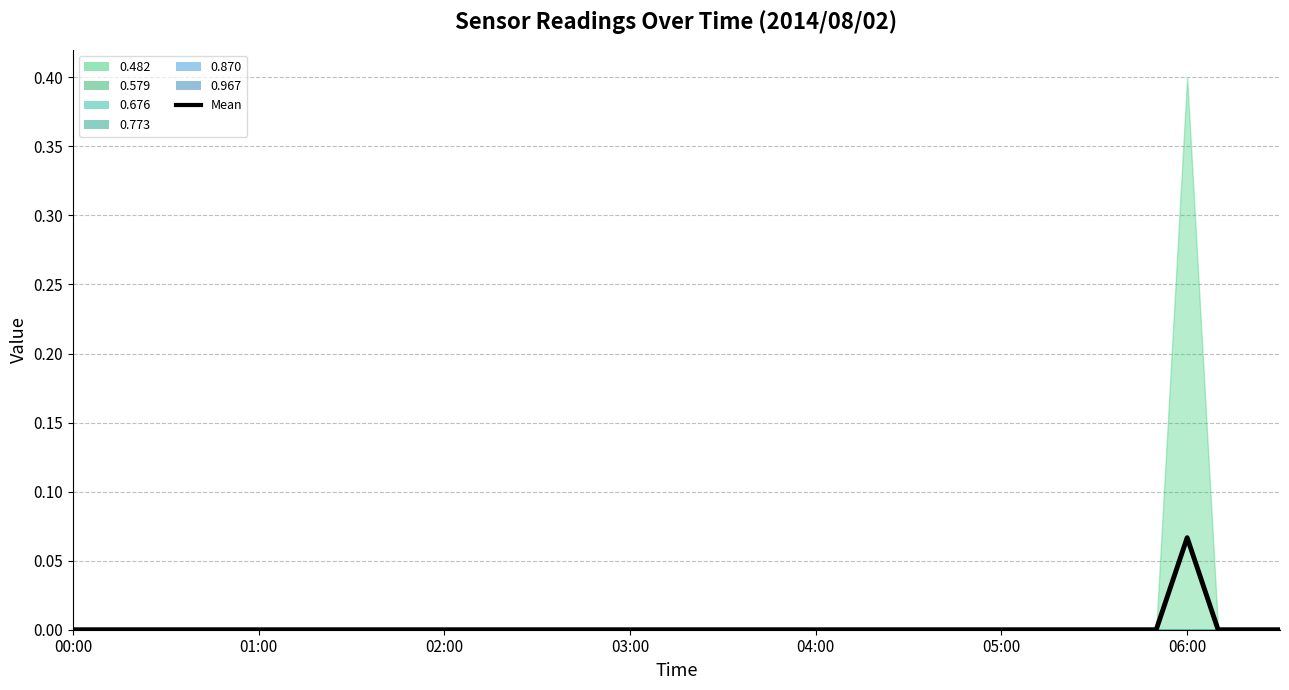

Reading right to left, what are all the values shown in this chart?

0.0	0.0	0.0	0.1	0.0	0.0	0.0	0.0	0.0	0.0	0.0	0.0	0.0	0.0	0.0	0.0	0.0	0.0	0.0	0.0	0.0	0.0	0.0	0.0	0.0	0.0	0.0	0.0	0.0	0.0	0.0	0.0	0.0	0.0	0.0	0.0	0.0	0.0	0.0	0.0